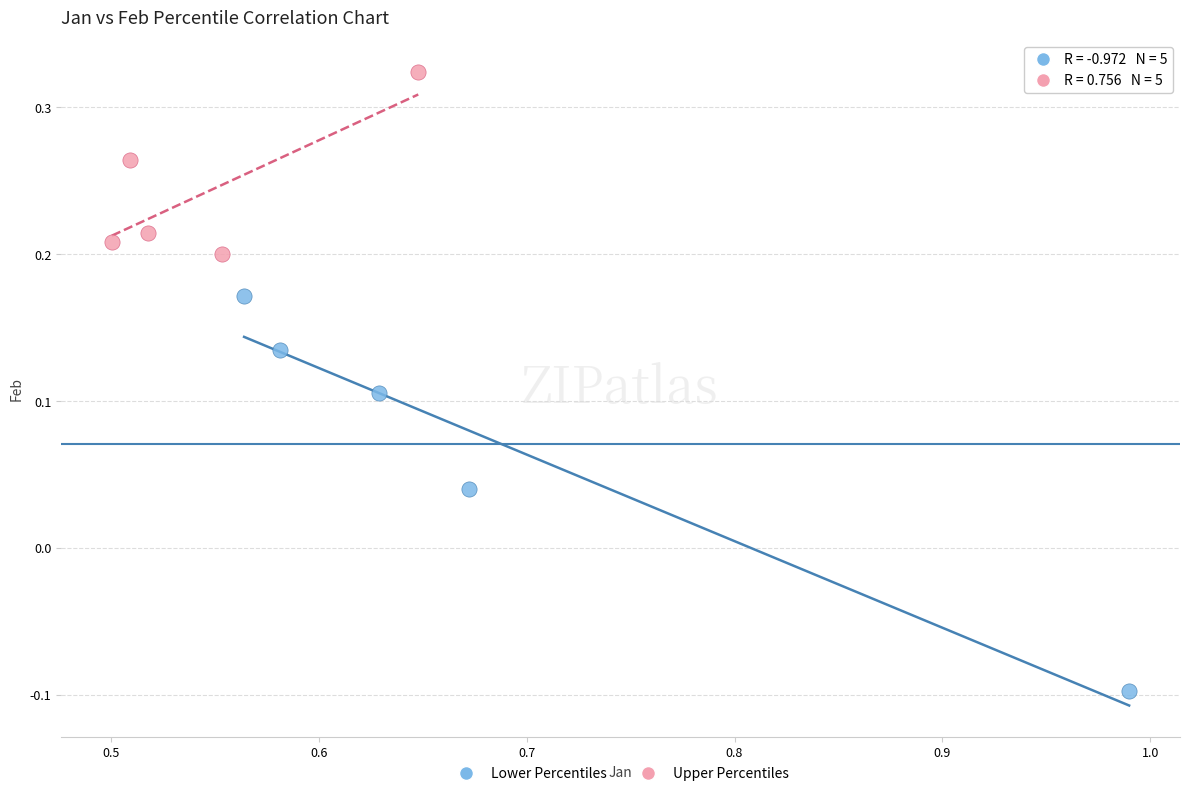

Which series has the largest Y range (max minus min)?

Lower Percentiles